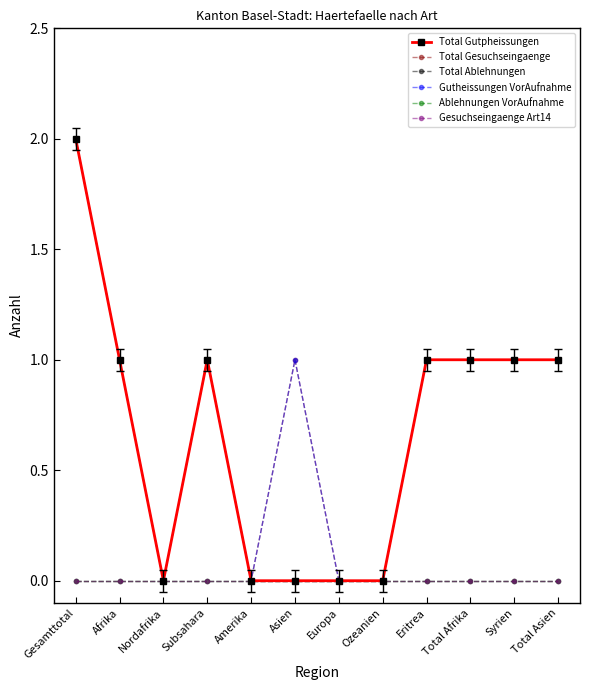

Between Gesamttotal and Europa, which is larger?

Gesamttotal